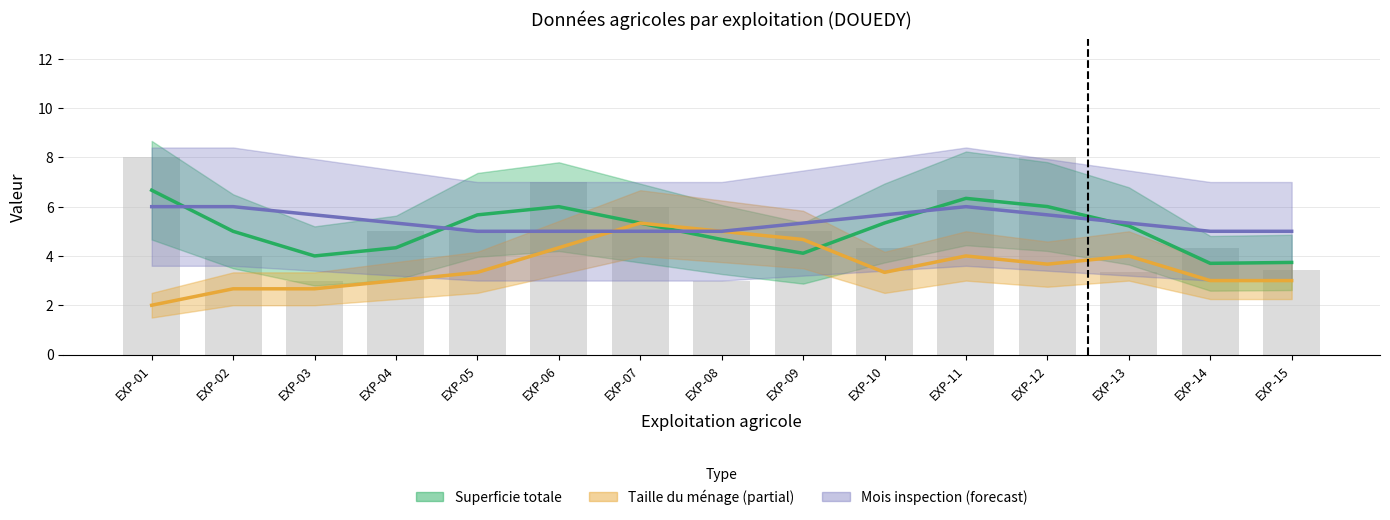

Which series has the largest range (max minus min)?

Taille du ménage (Partial)